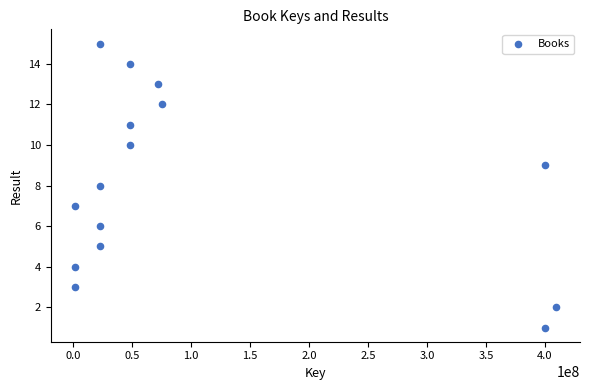

What is the range of X values (max minus min)?

407977506